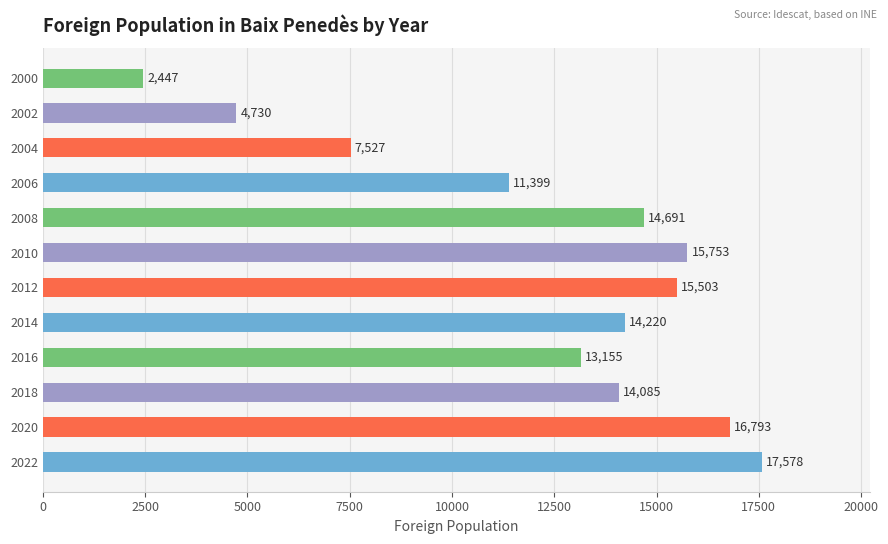

What is the change in value from 2018 to 2006?

-2686